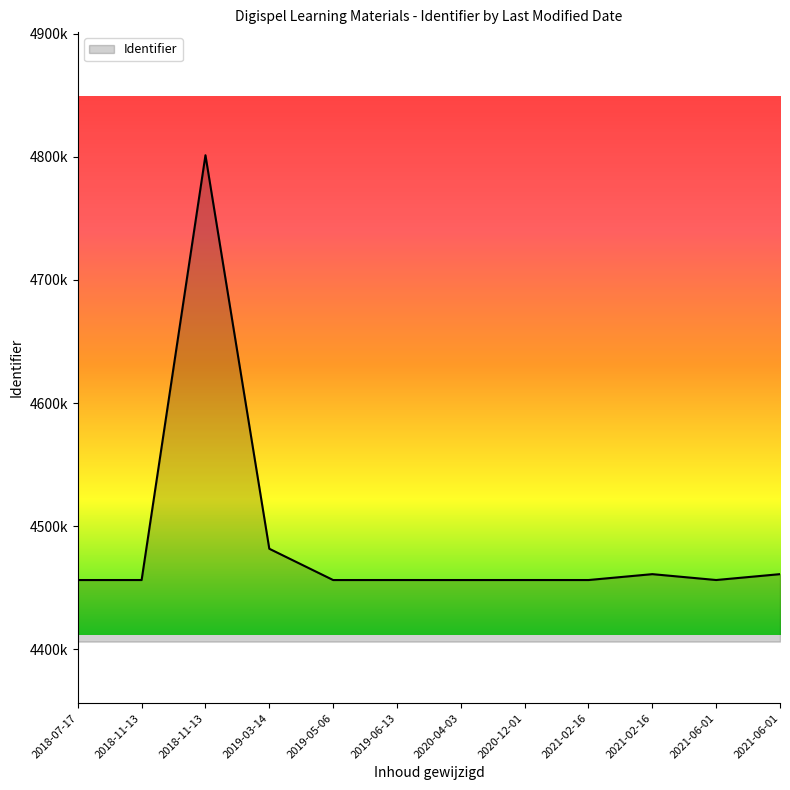

True or false: there are more than 0 points higher than both neighbors.

True